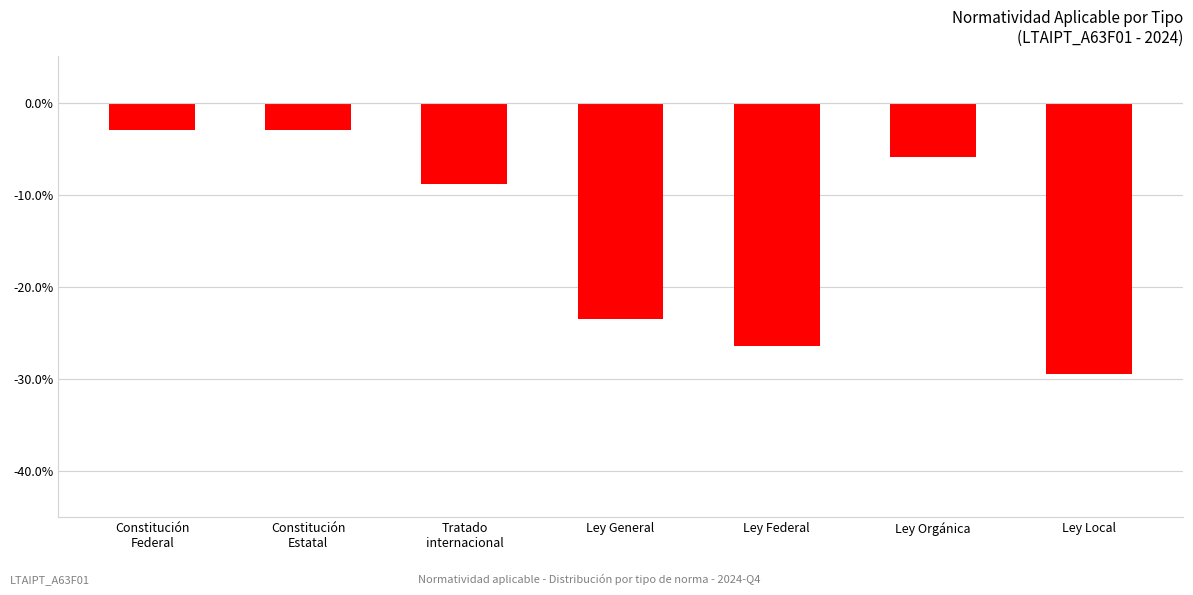

At which category does the chart reach its minimum across all series?

Ley Local